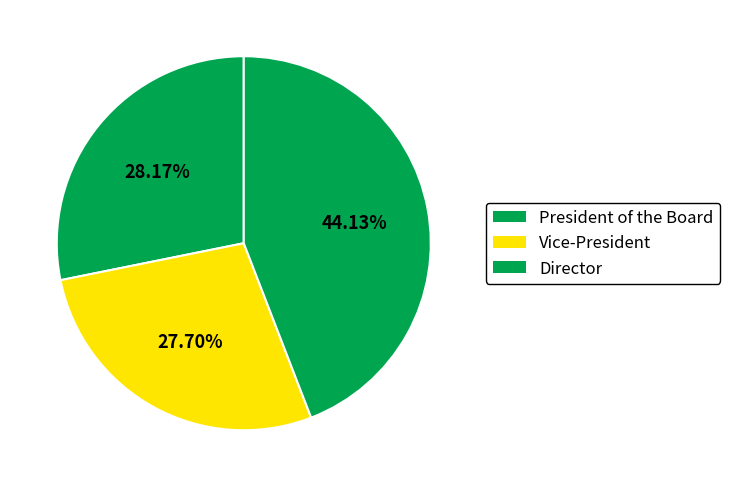

Count the number of slices in the pie.

3